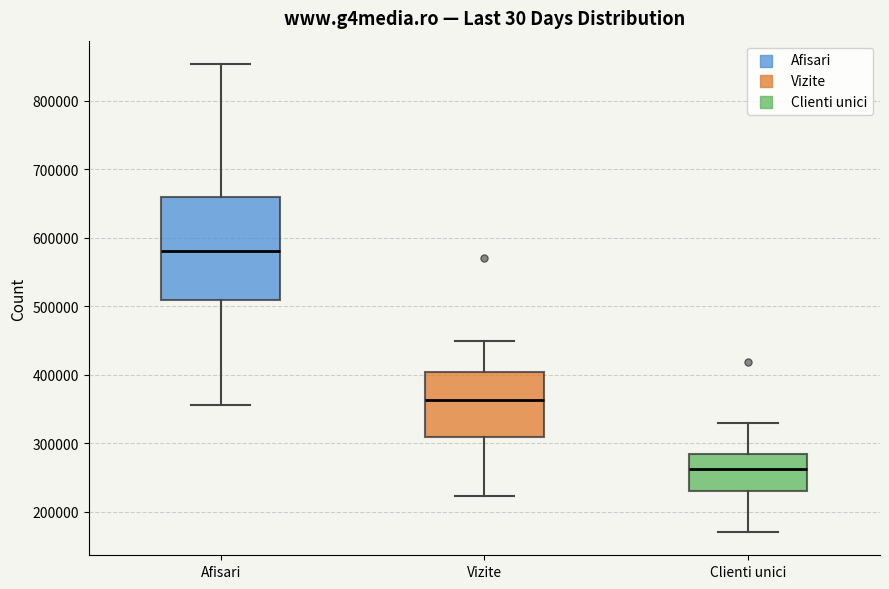

Reading left to right, read every box against the y-axis: the position of its median line, the range the box covers, and the ends of its whiskers. The values are not printed on the chart, so give them approximately, as read against the axis.

Afisari: median 580000, box 510000 to 660000, whiskers 360000 to 850000
Vizite: median 360000, box 310000 to 400000, whiskers 220000 to 450000
Clienti unici: median 260000, box 230000 to 280000, whiskers 170000 to 330000